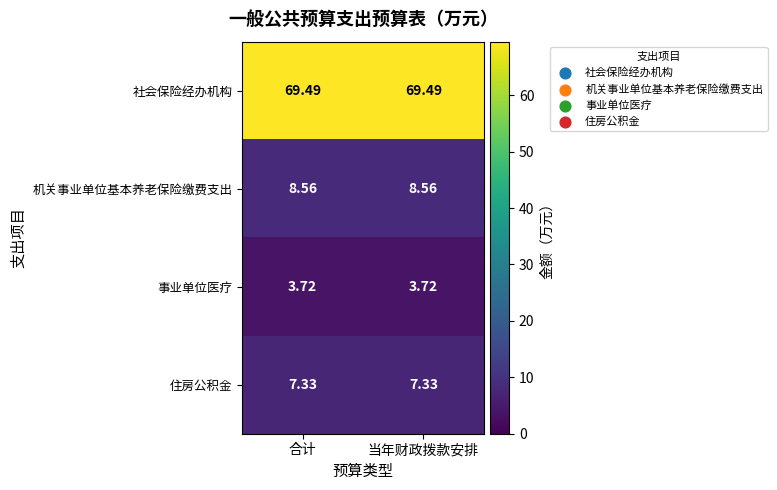

Rank the series at 合计 from highest to lowest value.

社会保险经办机构, 机关事业单位基本养老保险缴费支出, 住房公积金, 事业单位医疗